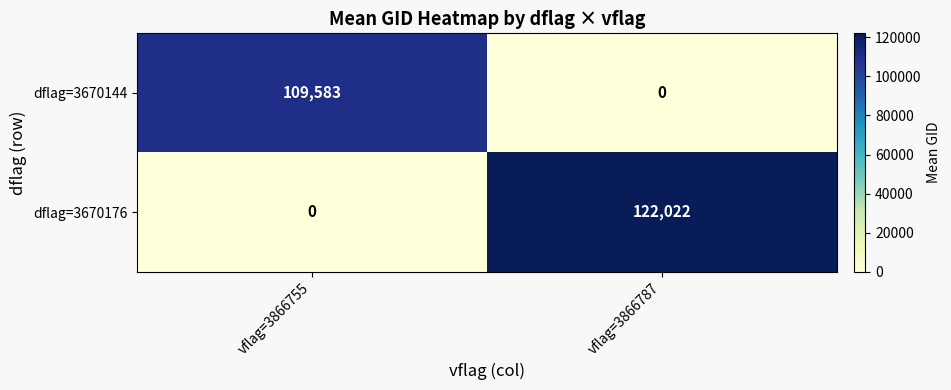

What is the difference between the dflag=3670144 values at vflag=3866755 and vflag=3866787?

109583